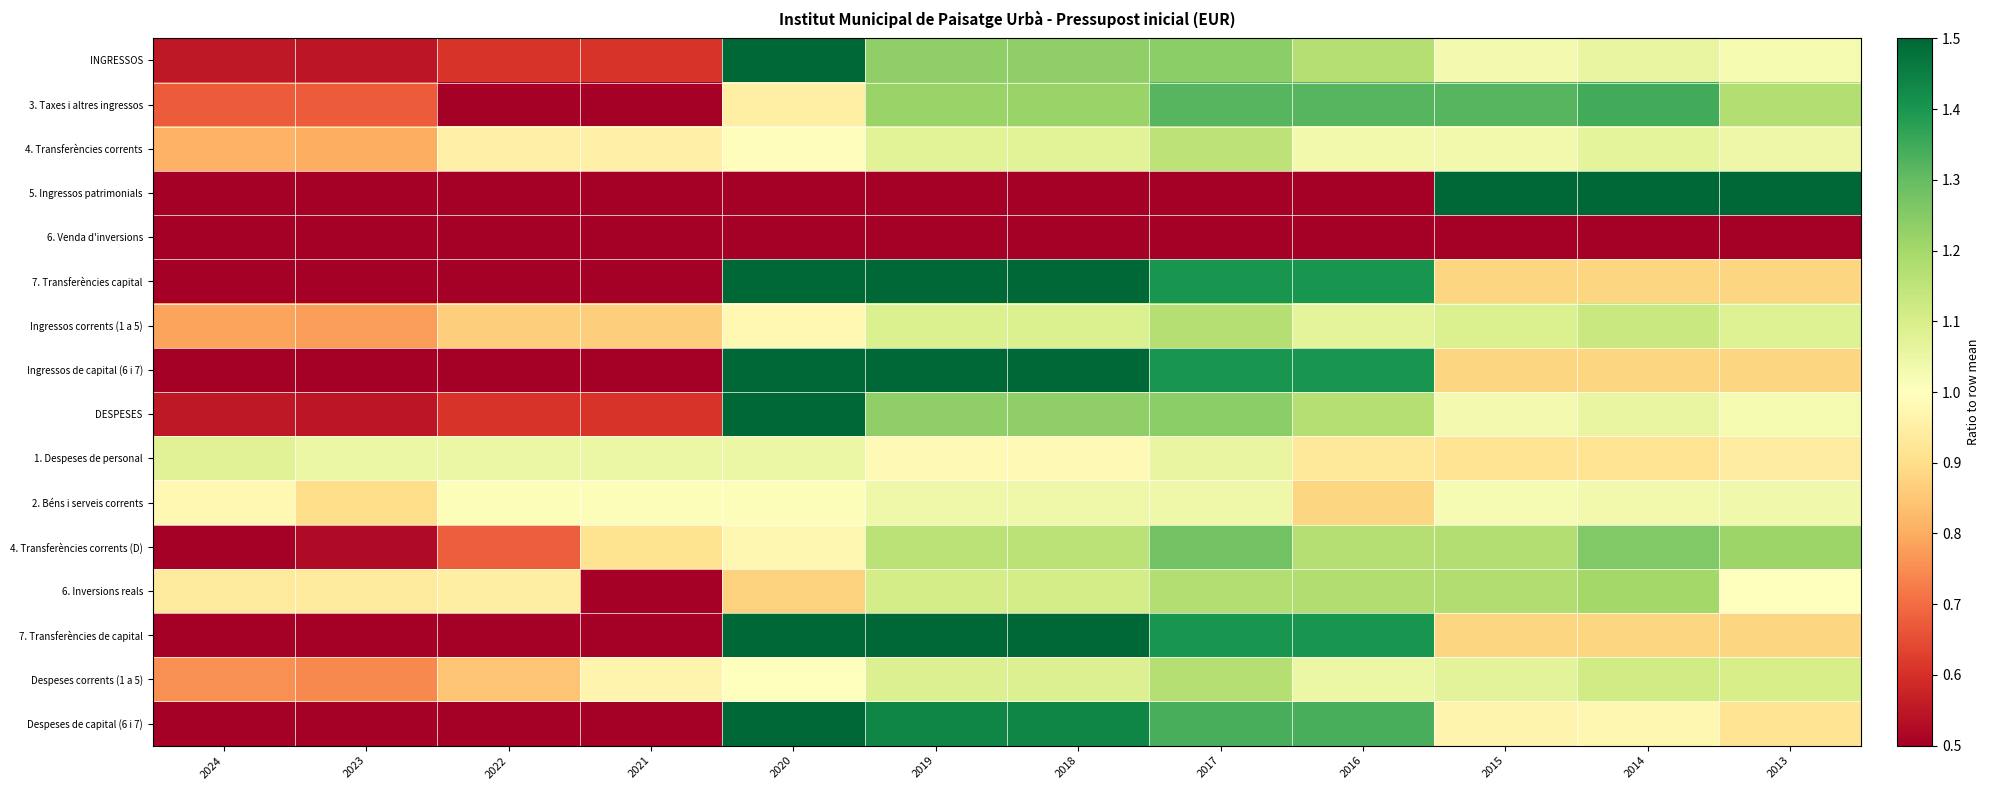

Between 2021 and 2020, which series saw the biggest shift?

7. Transferències de capital